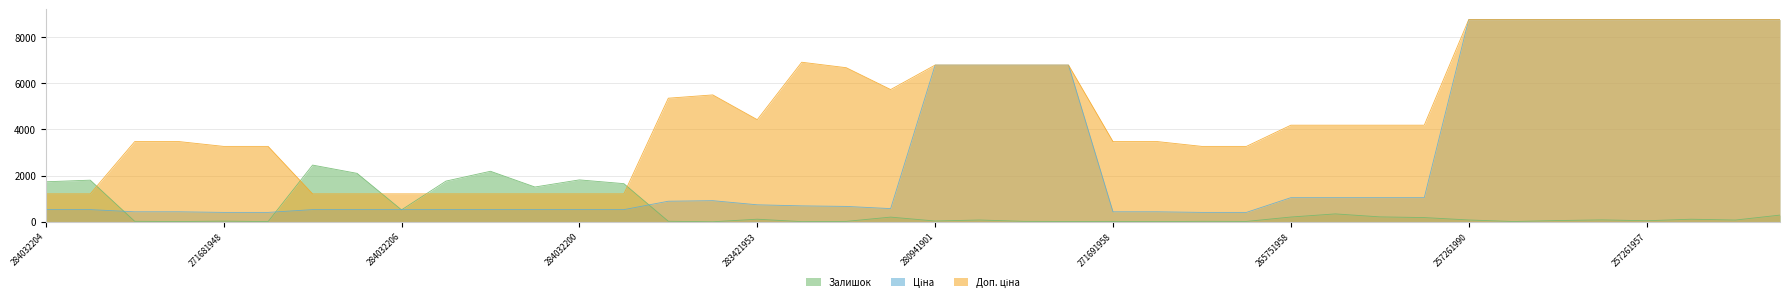

What position from the left is 271681948?

5